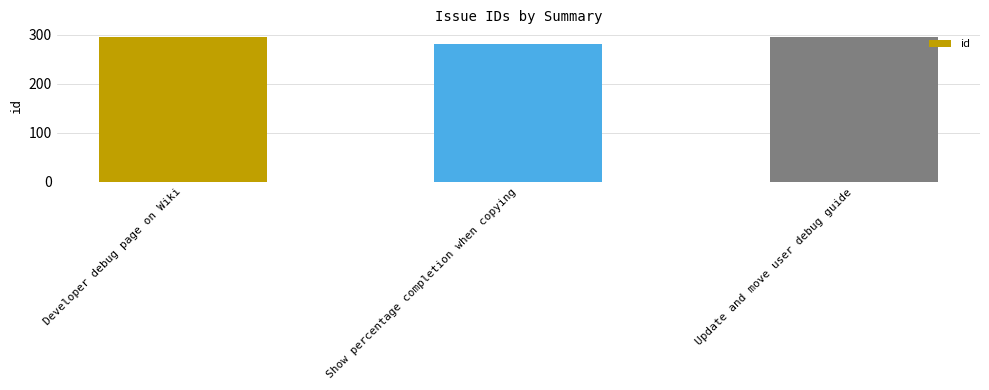

What is the difference between the values at Developer debug page on Wiki and Update and move user debug guide?

1